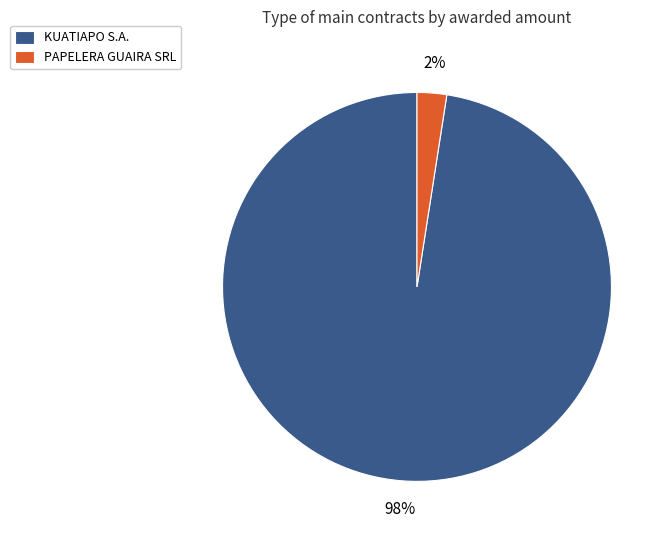

The PAPELERA GUAIRA SRL slice represents 2% of the pie. True or false?

True